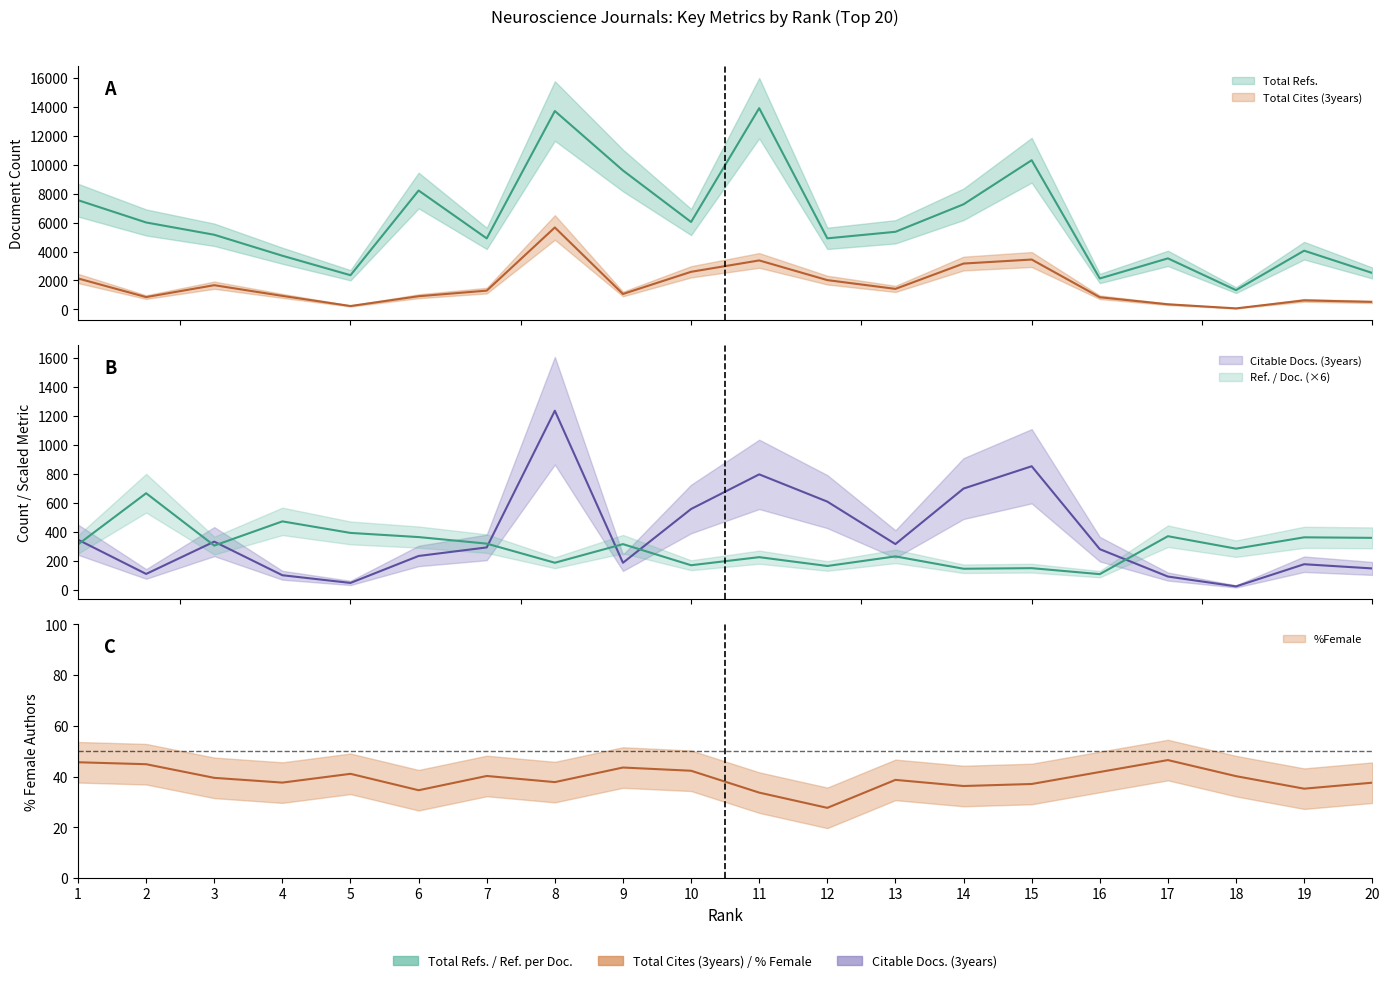

True or false: Total Cites (3years) and Ref. / Doc. cross at least once.

True